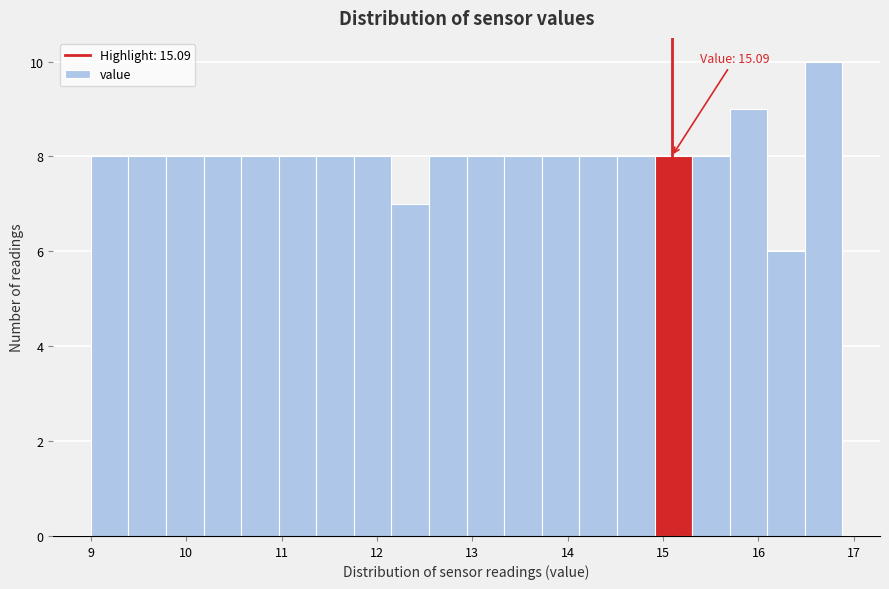

Around what value on the x-axis is the tallest bar? Give the approximate position of its centre, as read against the axis.

16.7